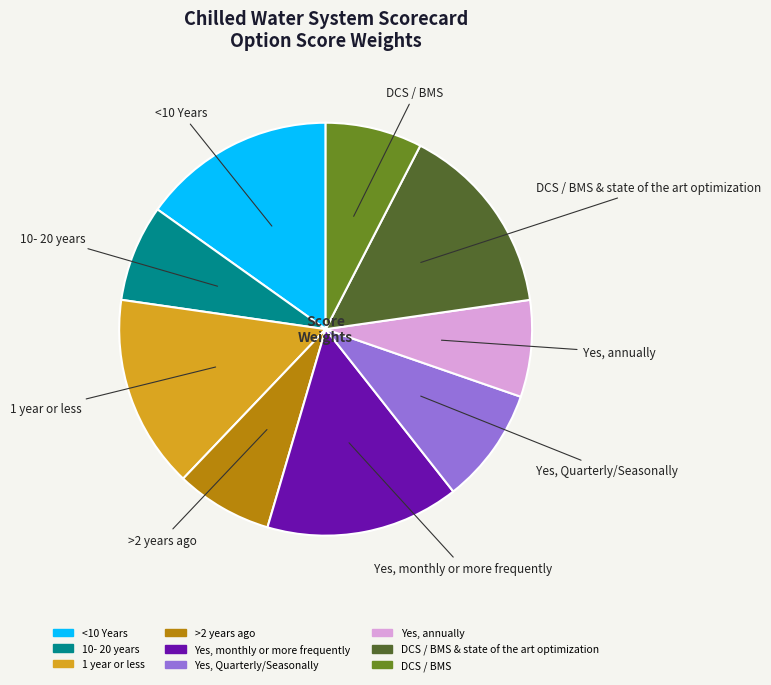

Is there a majority slice in this chart?

No